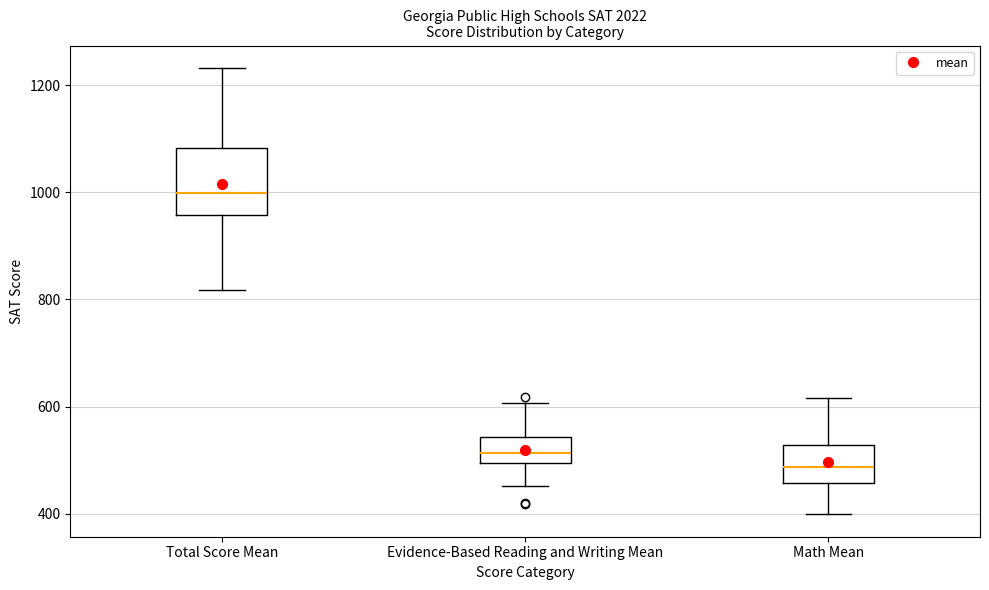

Which box has the highest median line?

Total Score Mean